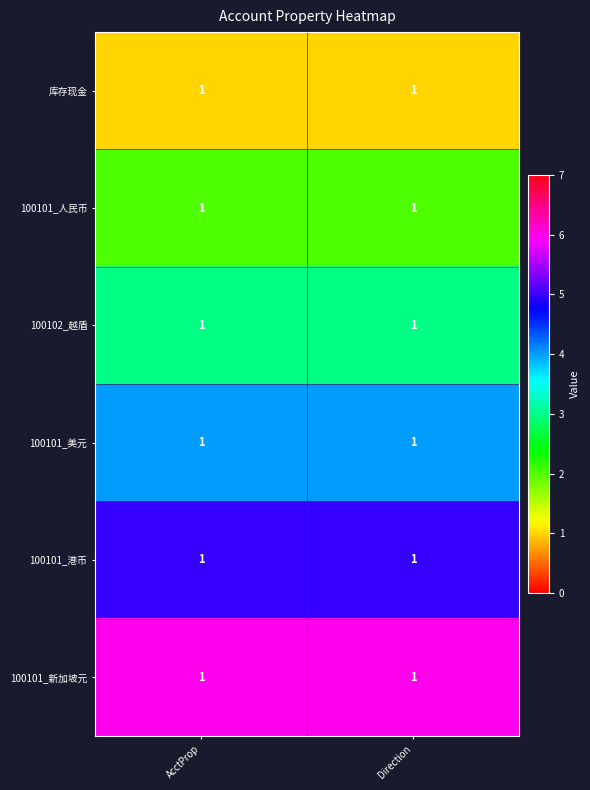

What is the maximum value shown in the chart?

6